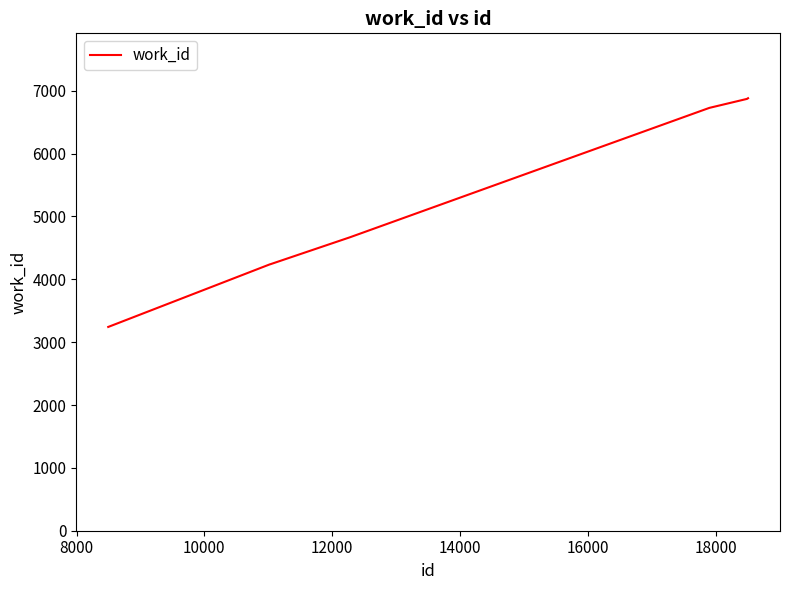

What is the smallest value displayed?

3242